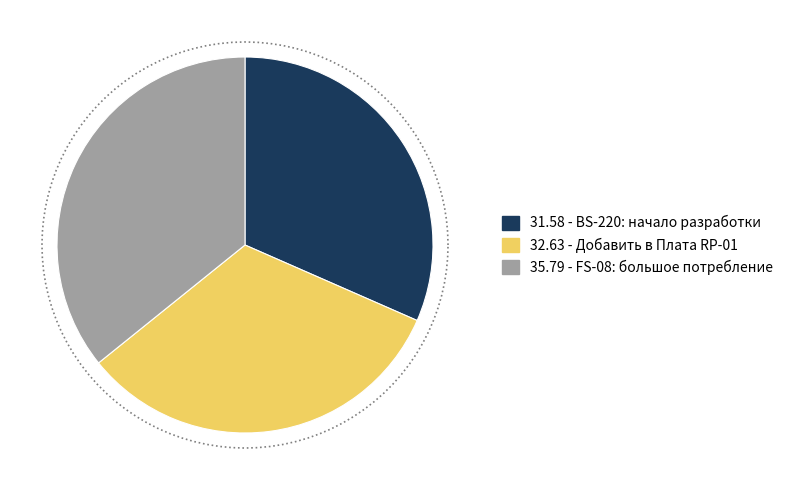

What is the smallest slice in the pie chart?

BS-220: начало разработки